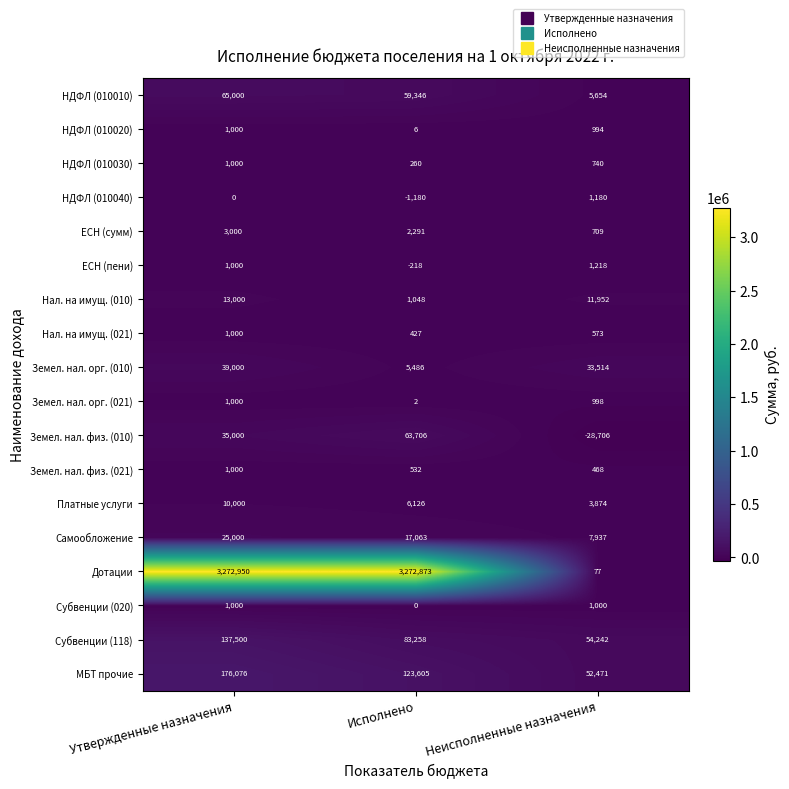

What value does the ЕСН (пени) series have at Исполнено?

-218